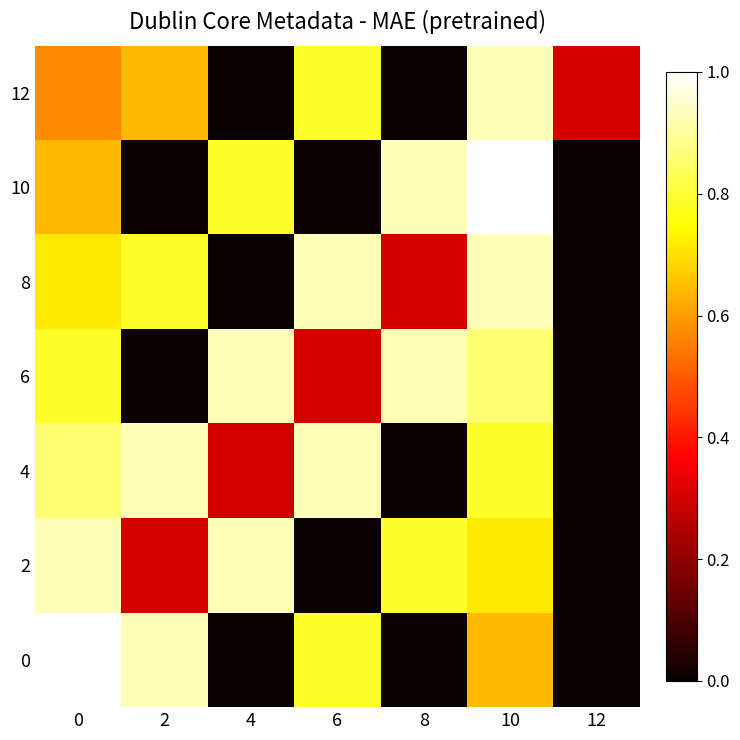

List the series in order of their peak value, highest first.

0, 10, 2, 4, 6, 8, 12